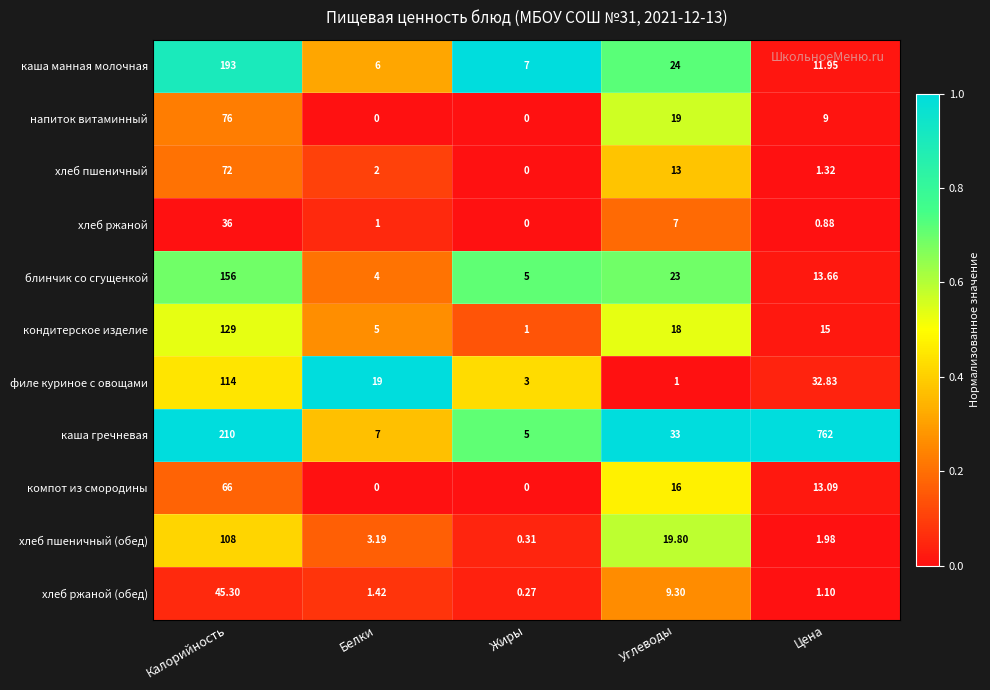

Which series has the largest total across all categories?

каша гречневая